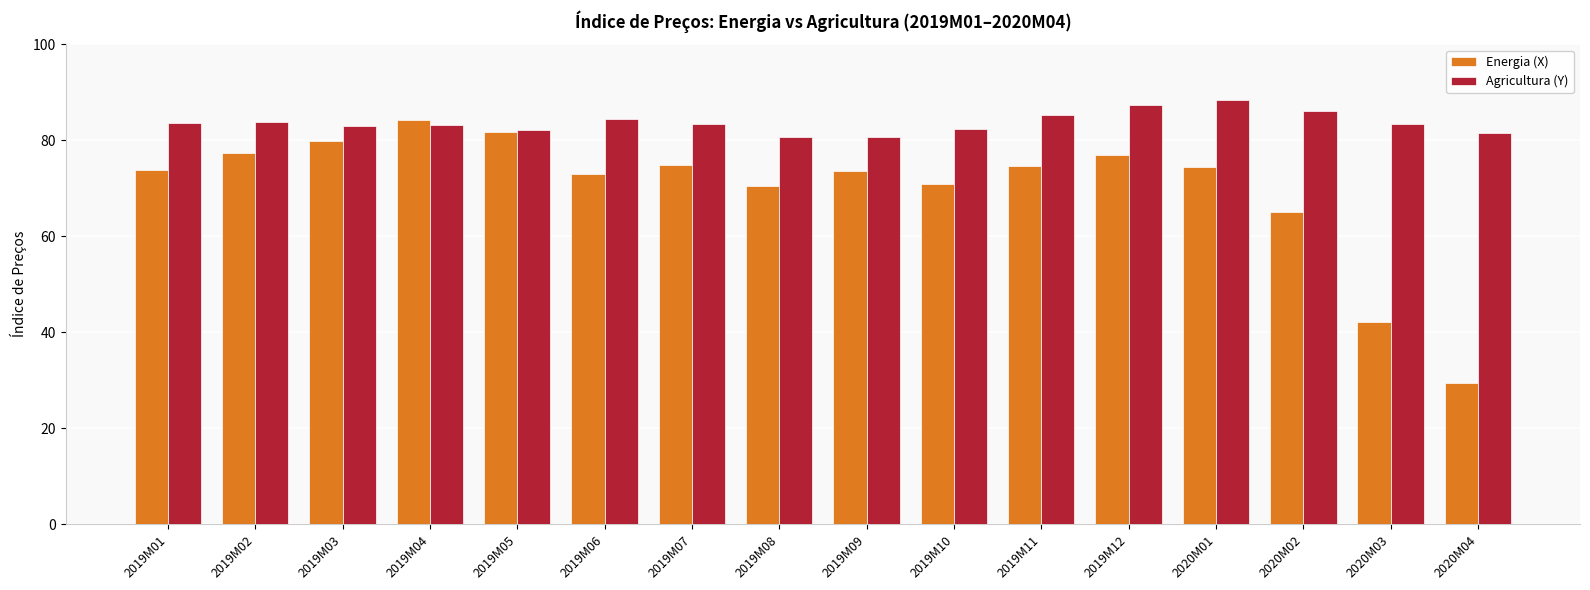

True or false: Energia (X) has a value of 42.2 at 2019M02.

False